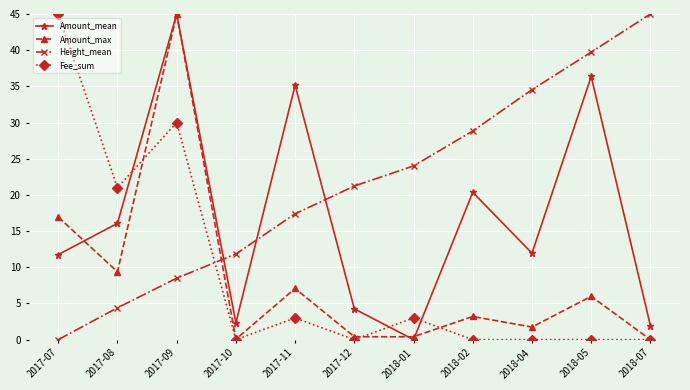

In Amount_max, how many points are higher than both neighbors (excluding endpoints)?

4